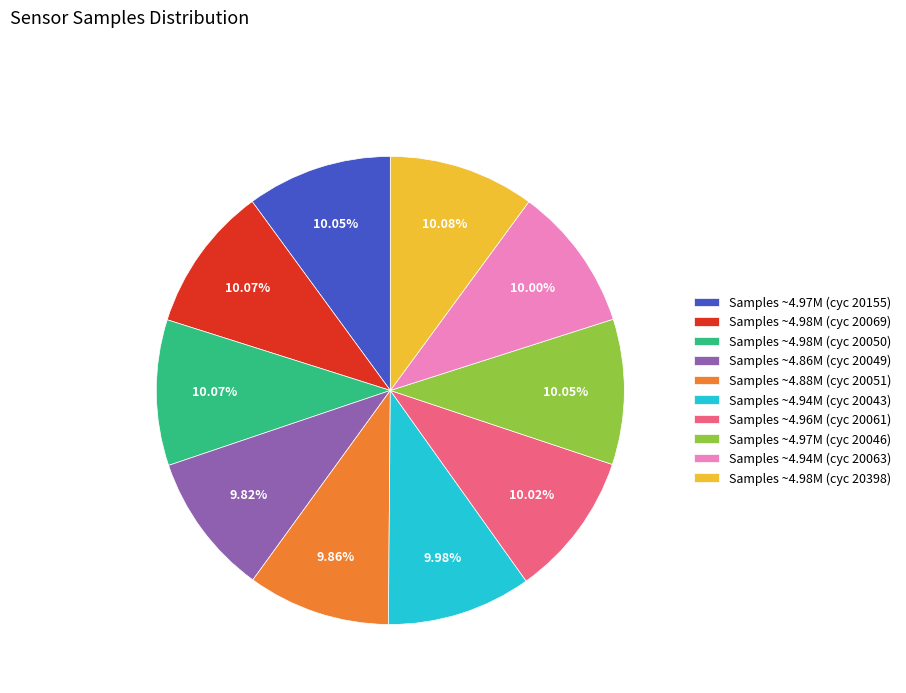

Does Samples ~4.98M (cyc 20398) account for over 50% of the chart?

No